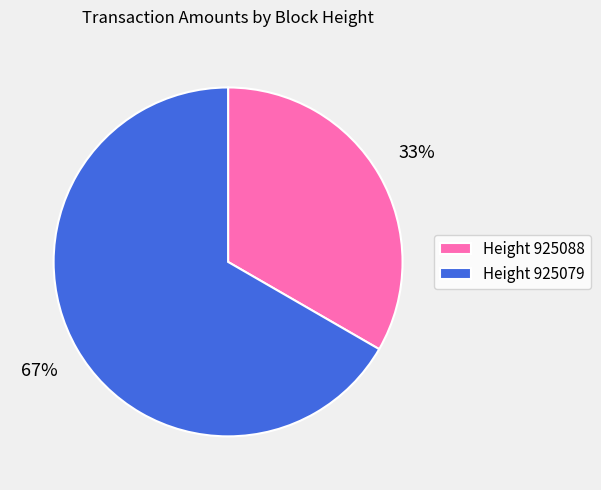

Which category has the smallest portion of the pie?

Height 925088